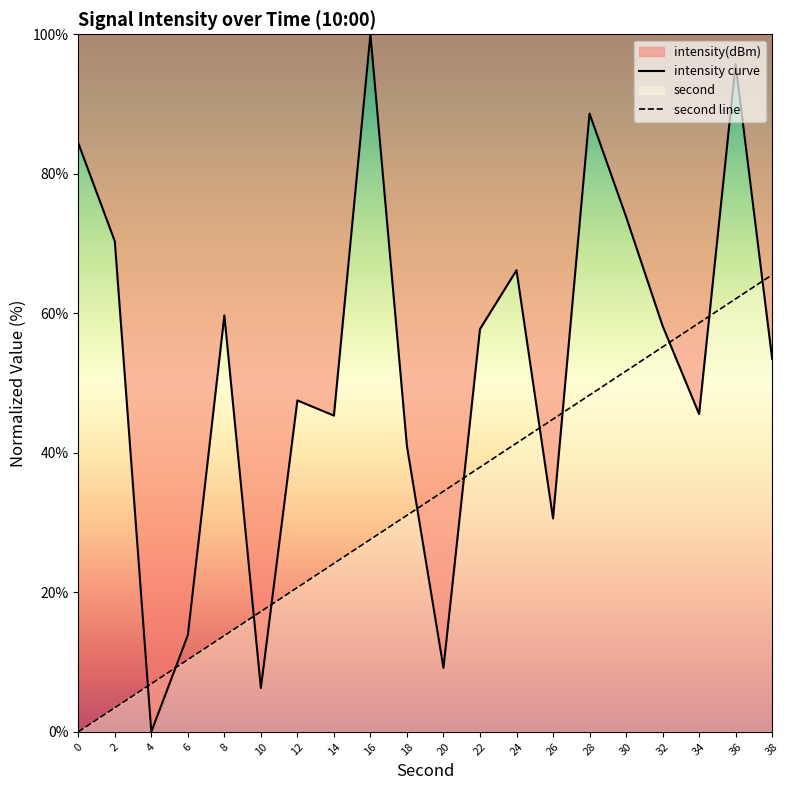

Which series changed the most between 24 and 30?

second line